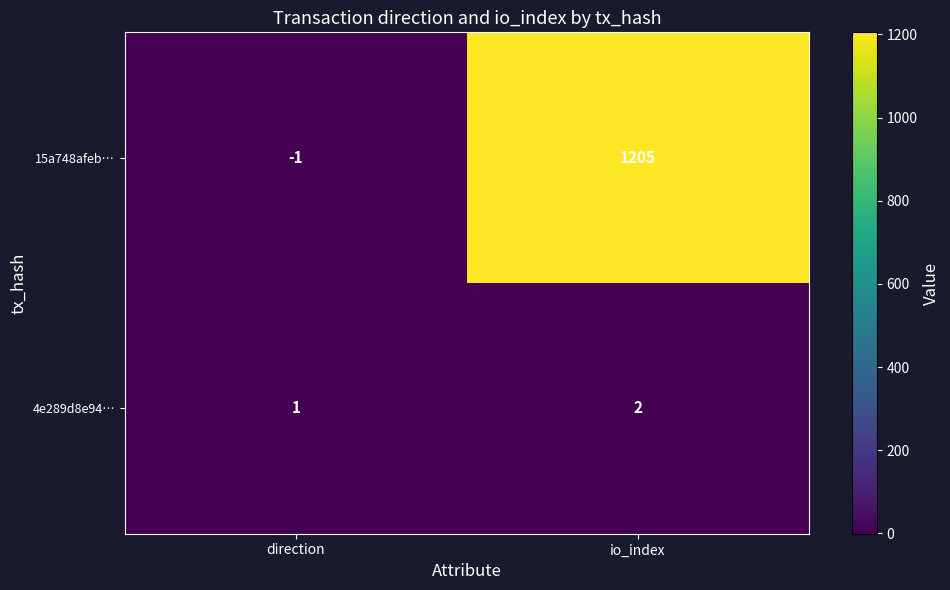

What is the sum of the 15a748afeb… values at direction and io_index?

1204